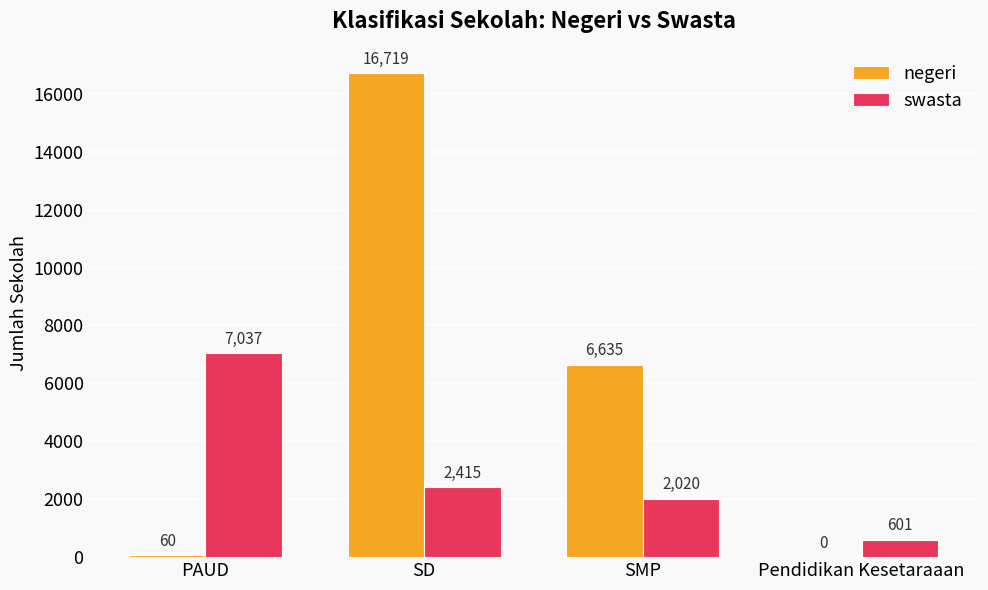

What is the sum of the swasta values at PAUD and Pendidikan Kesetaraaan?

7638